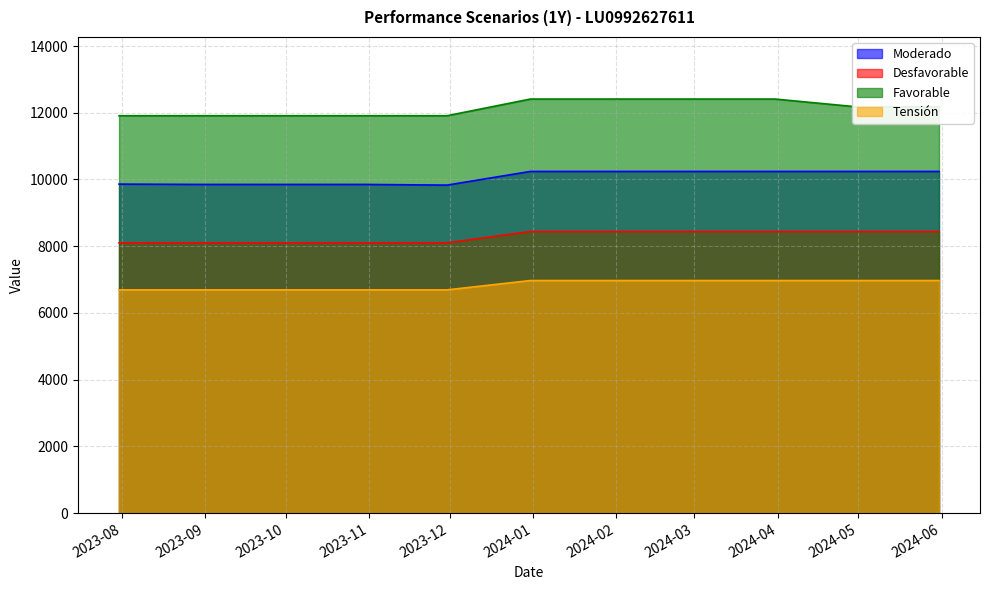

True or false: Tensión and Moderado cross at least once.

False